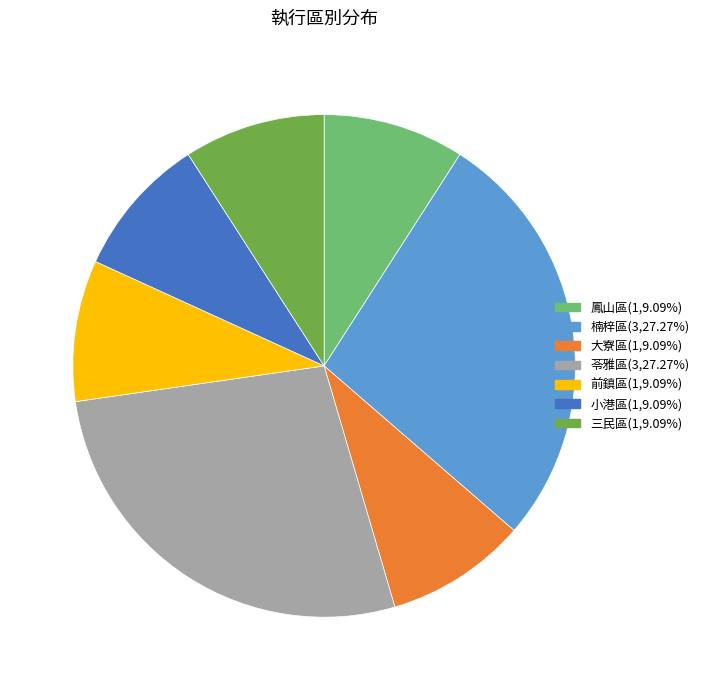

Is it true that 前鎮區 is 9% of the pie?

True